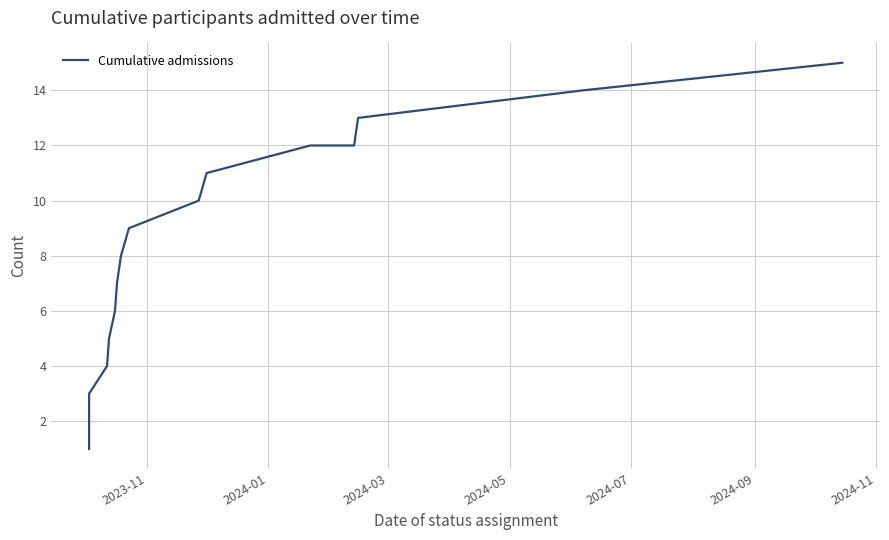

How many data points are less than 9?

8